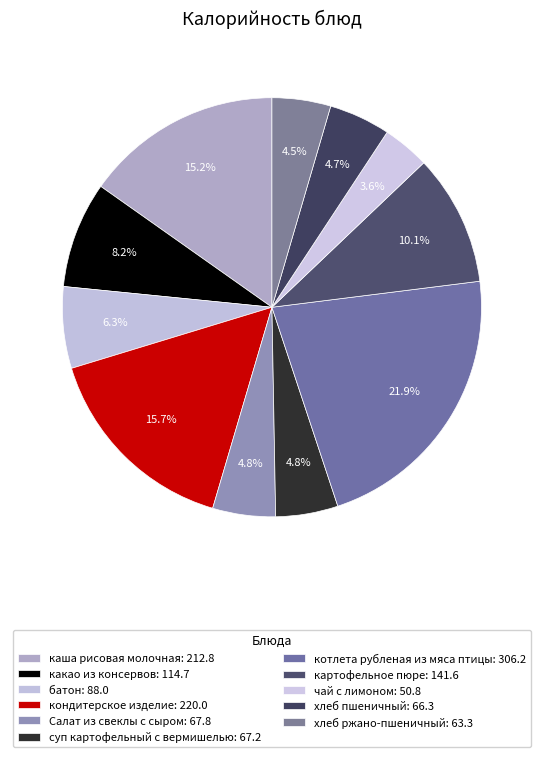

What is the ratio of the value at хлеб ржано-пшеничный to the value at хлеб пшеничный?

1.0